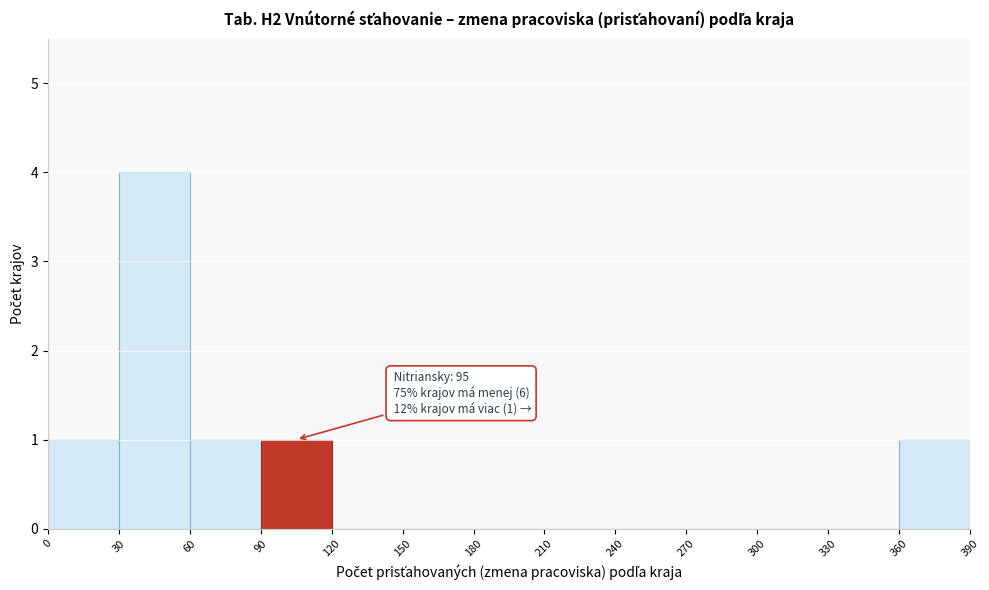

Which range on the x-axis has the tallest bar?

30 to 60